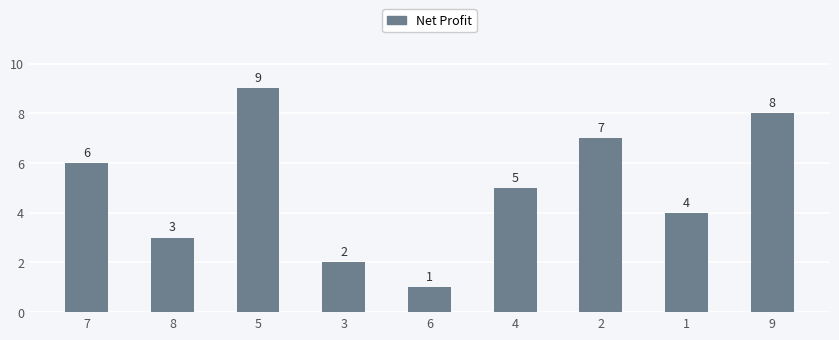

Approximately how many times larger is the value at 1 compared to 6?

4.0